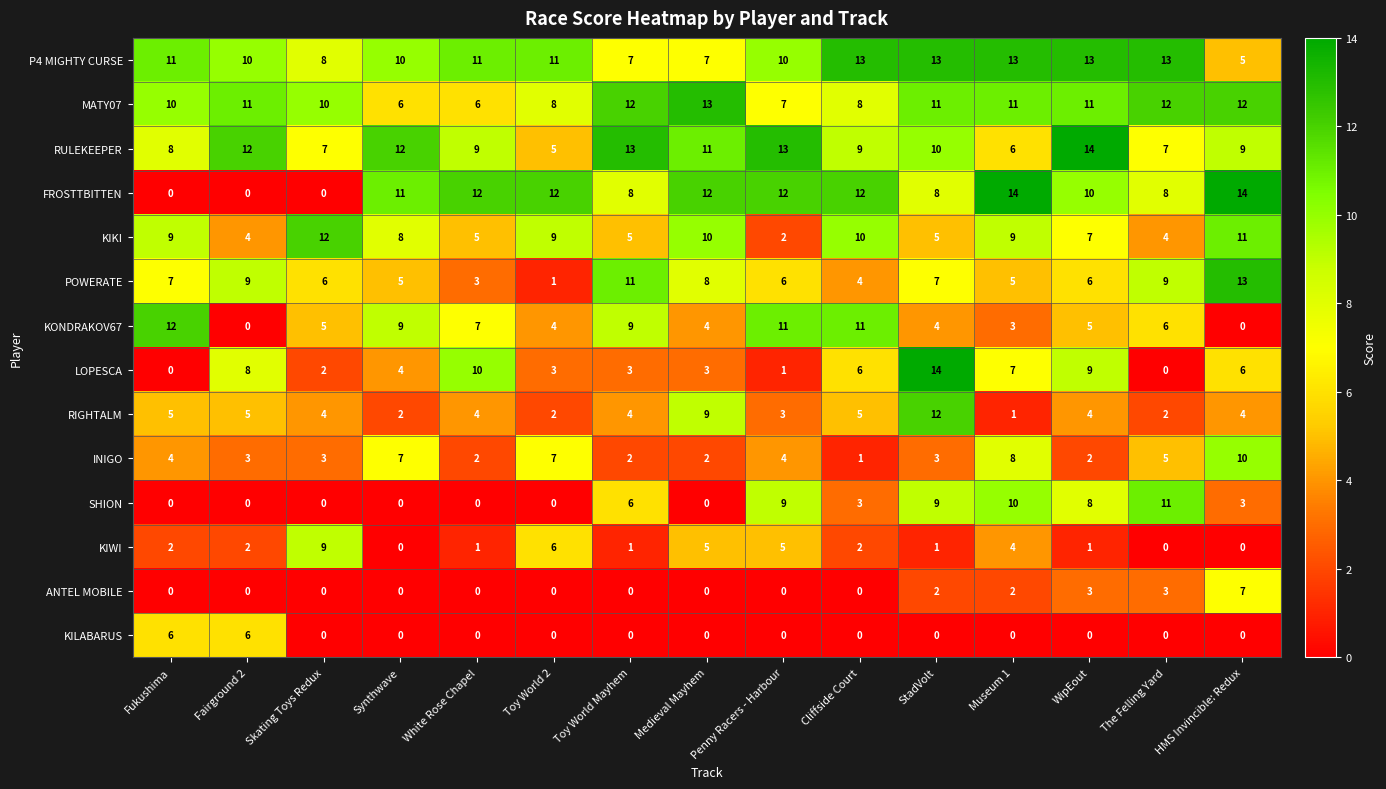

At which category is the sum across all series the highest?

StadVolt